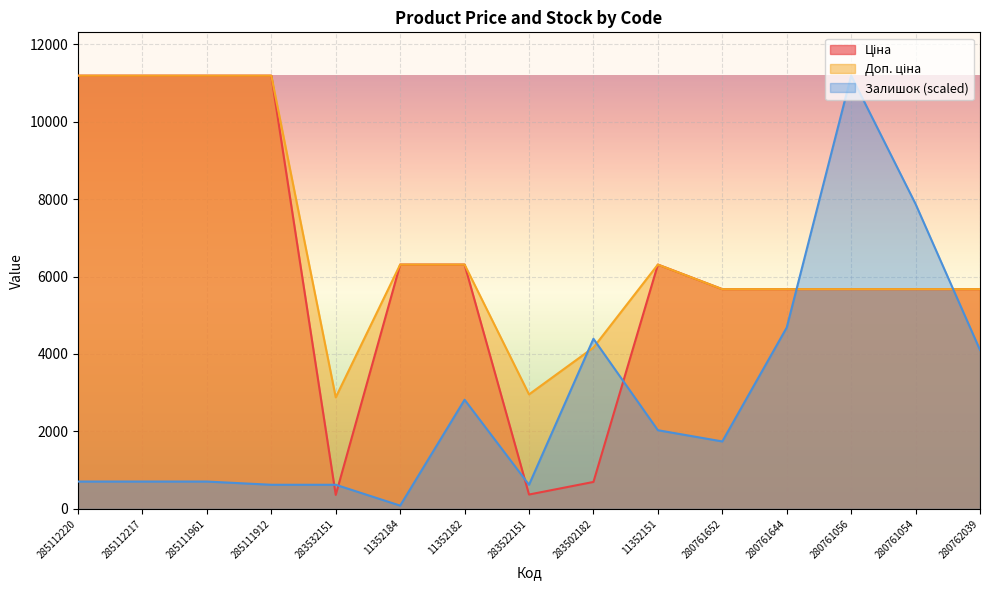

Is it true that Доп. ціна equals 5673.8 at 280761054?

True